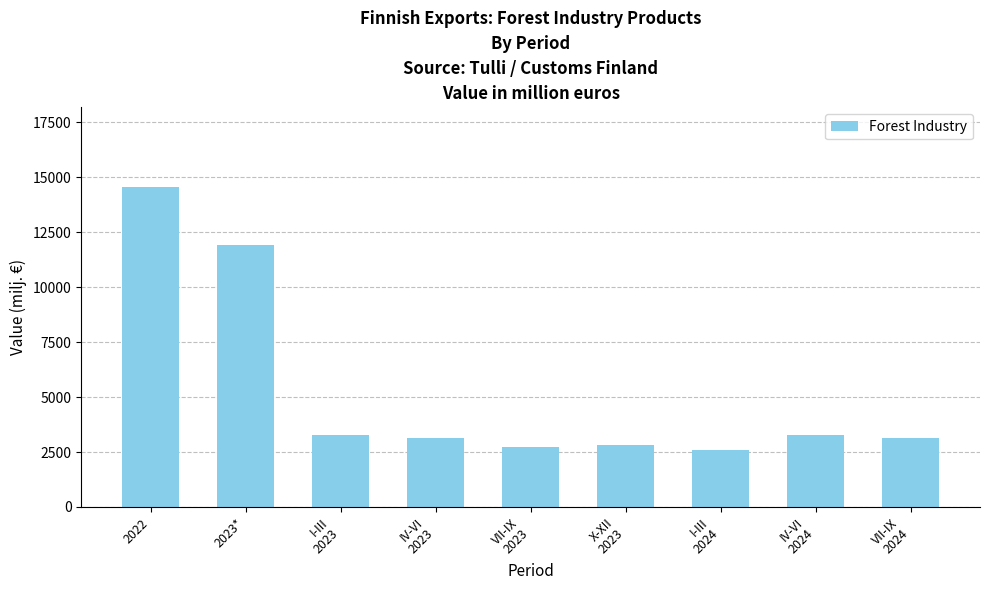

At which label does the data first exceed 3126?

2022